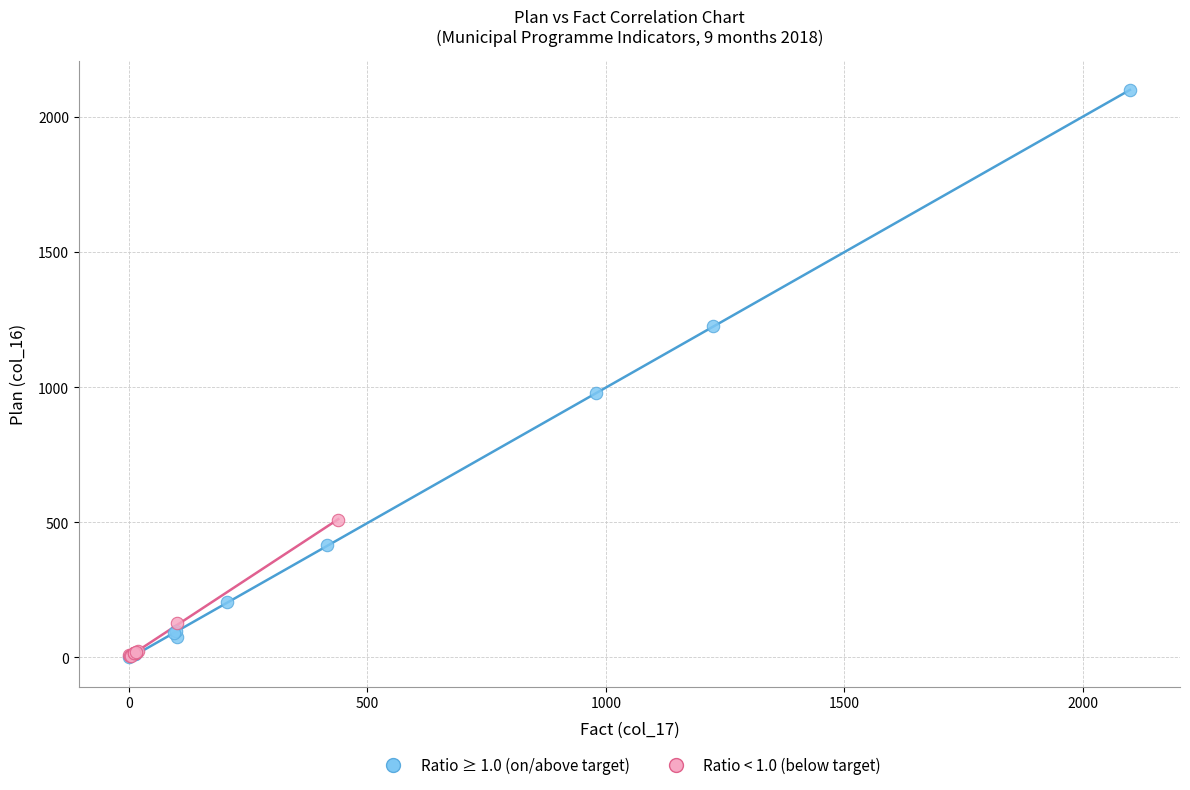

Which series reaches the maximum Y coordinate?

Ratio ≥ 1.0 (on/above target)